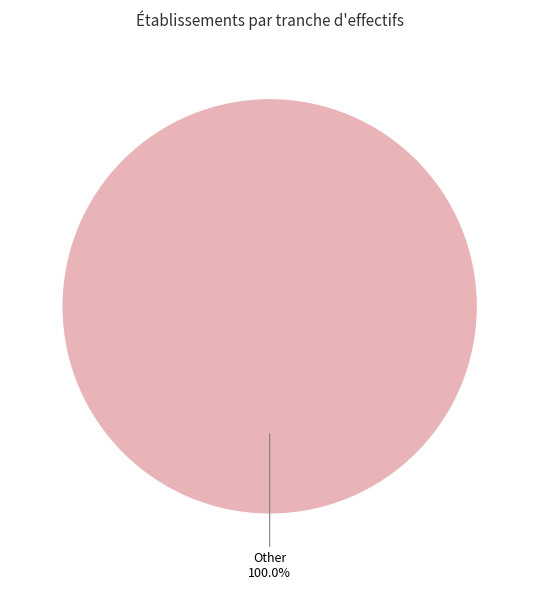

Is there any slice that represents more than half of the pie?

Yes